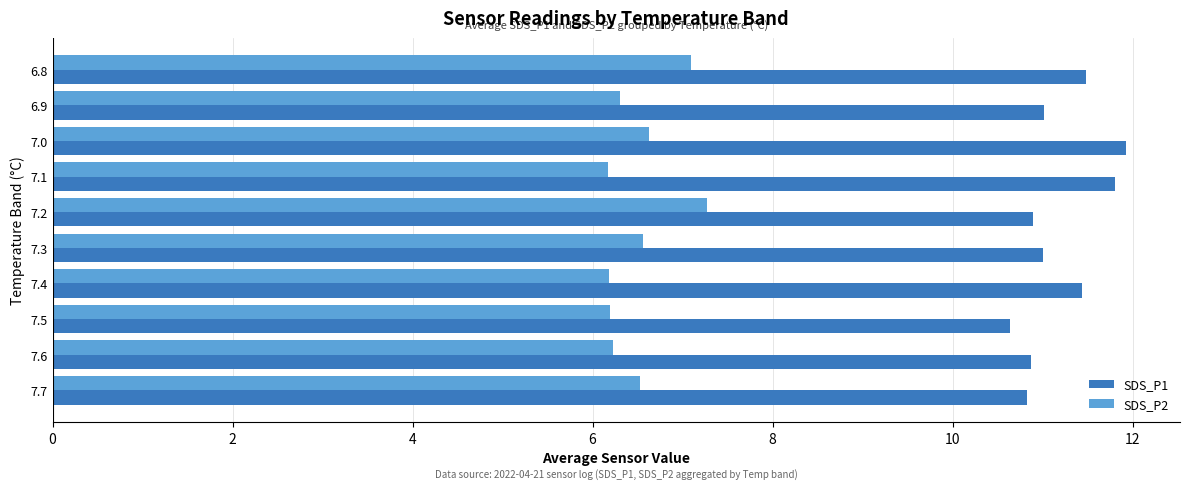

What is the difference between the highest and lowest values at 7.7?

4.3